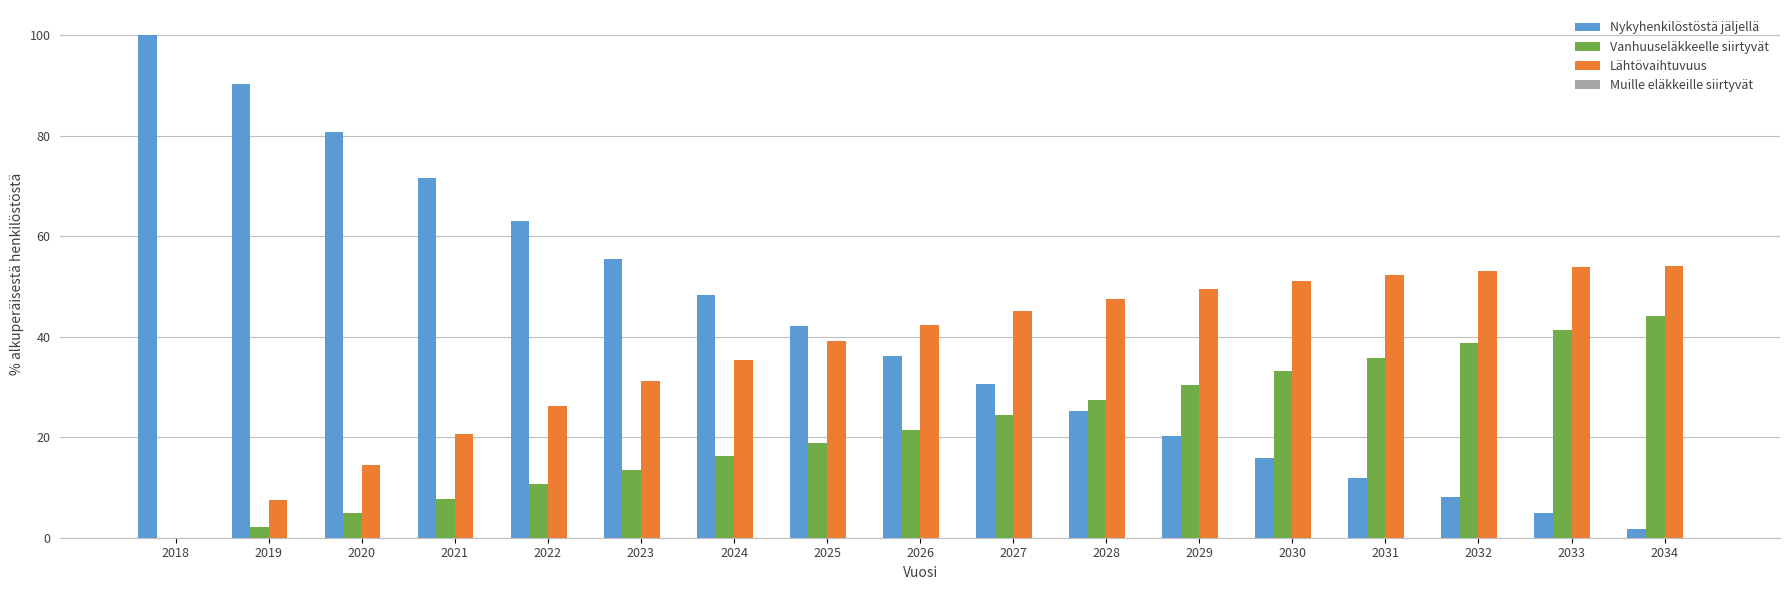

Is it true that Lähtövaihtuvuus equals 31.1 at 2023?

True